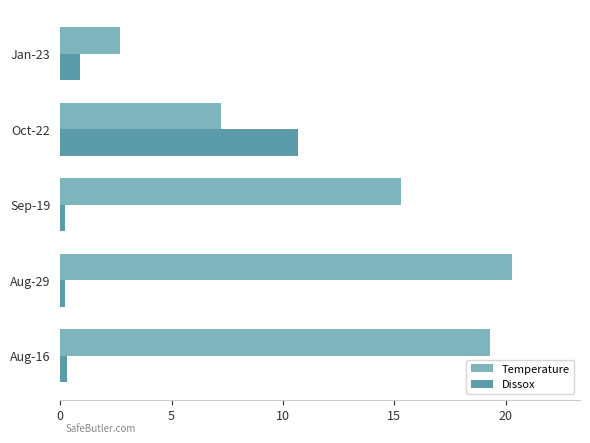

At which label does Temperature reach its peak?

Aug-29